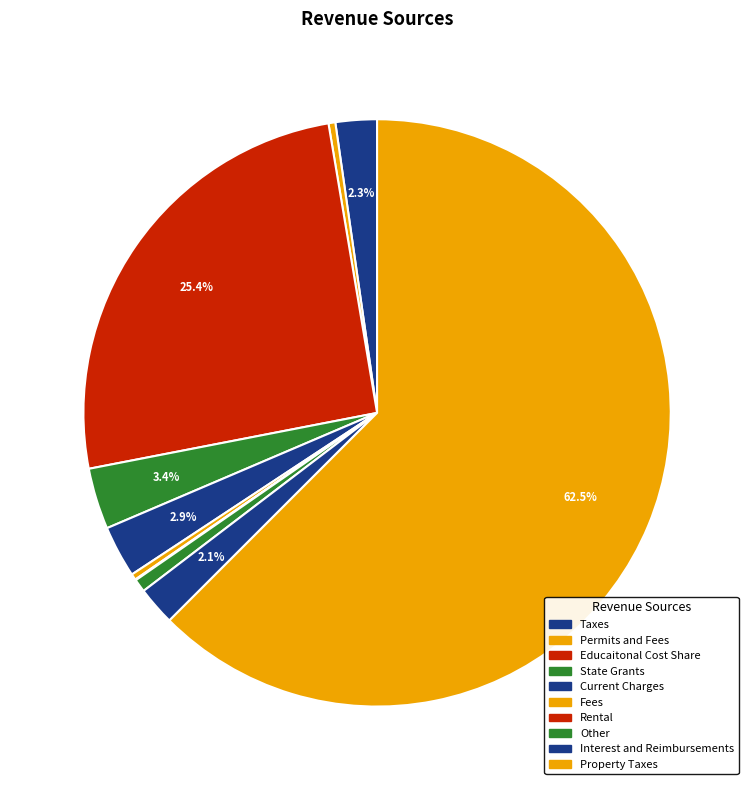

Is there a majority slice in this chart?

Yes